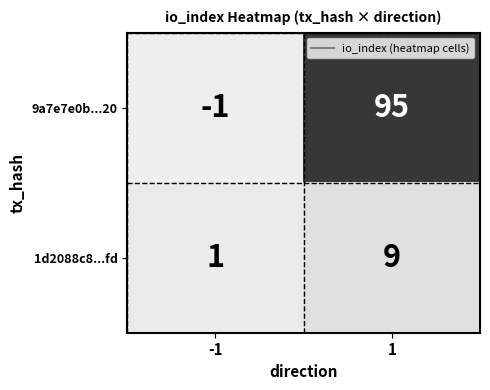

What is the smallest value displayed?

-1